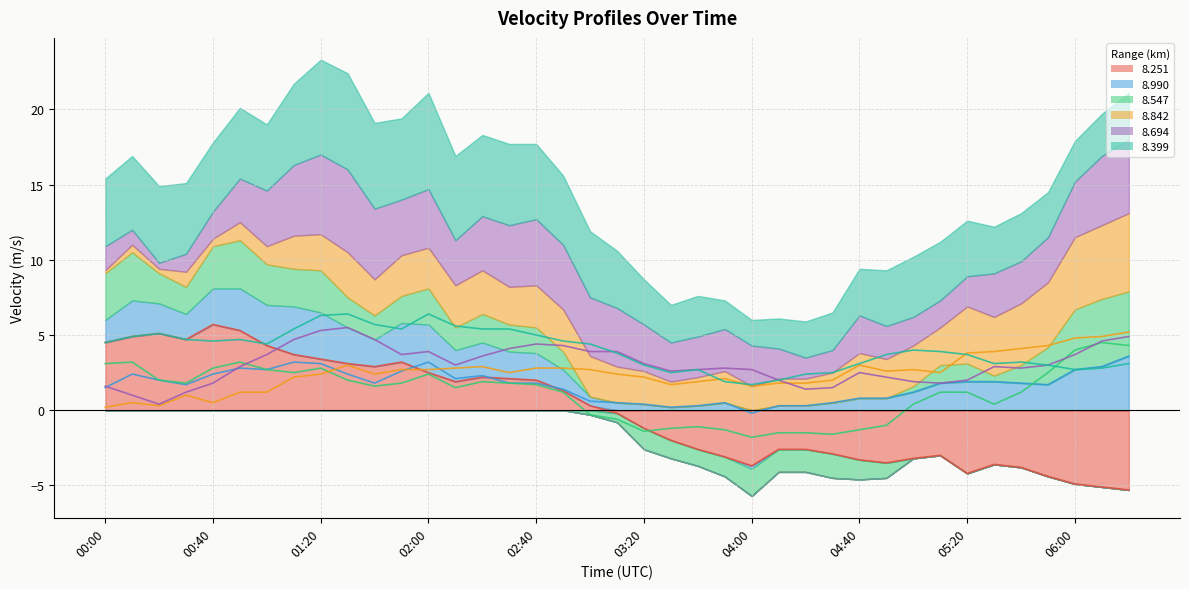

Between 02:40 and 03:10, which series saw the biggest shift?

8.547